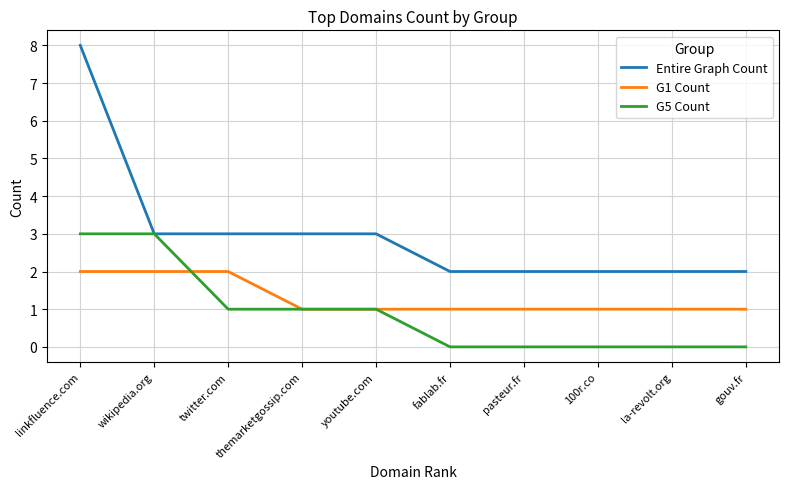

After their last crossing, which series has the higher values: G1 Count or G5 Count?

G1 Count